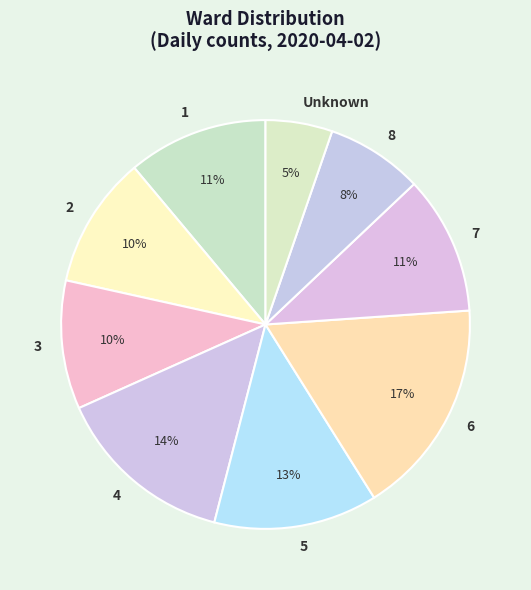

Approximately how many times larger is the value at 1 compared to 7?

1.0